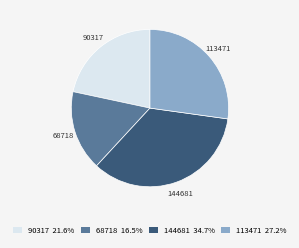

Is there any slice that represents more than half of the pie?

No